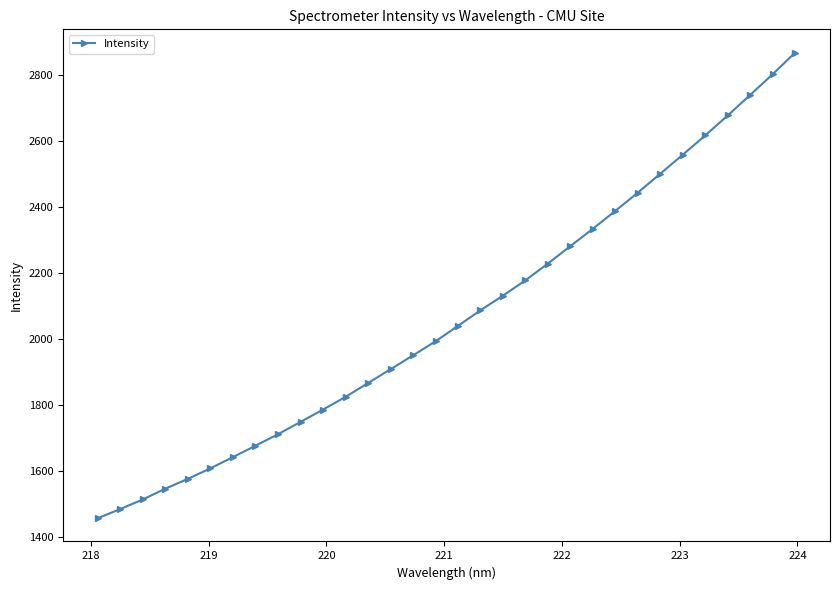

What is the difference between the maximum and minimum values?

1409.9